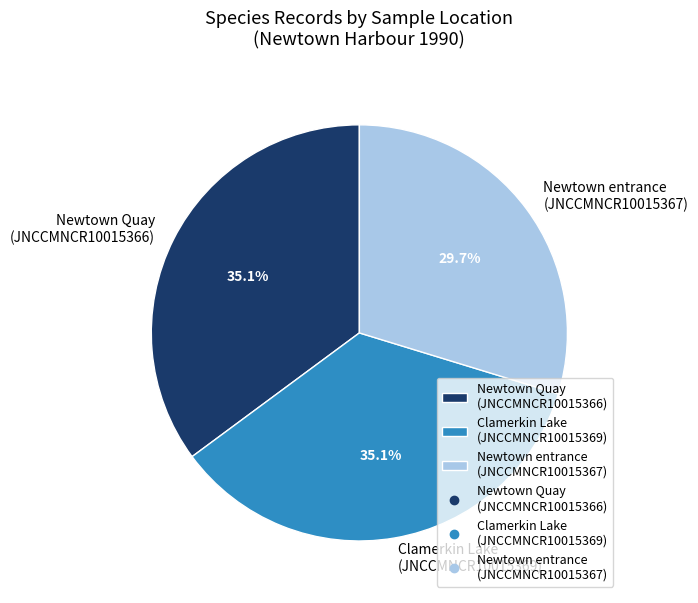

Approximately how many times larger is the value at Newtown Quay (JNCCMNCR10015366) compared to Clamerkin Lake (JNCCMNCR10015369)?

1.0